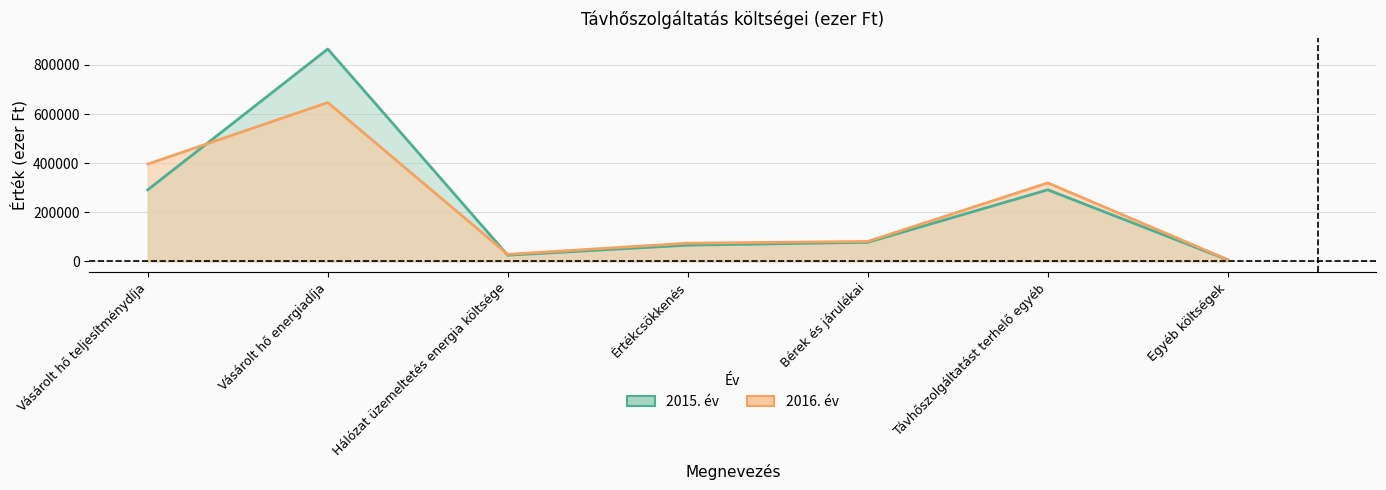

What is the approximate value of 2016. év at Értékcsökkenés, to the nearest 10?

74200